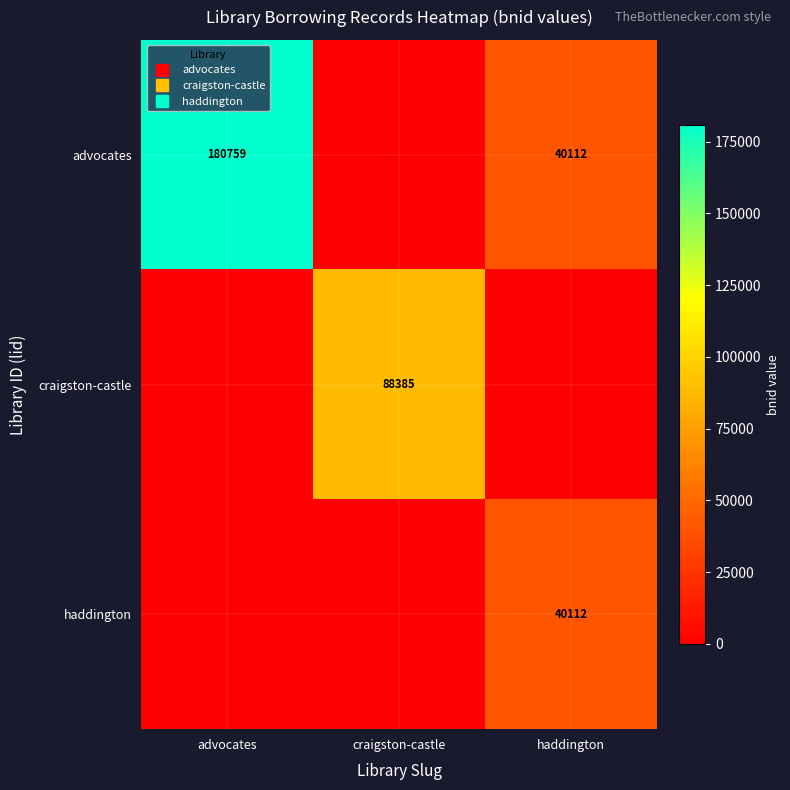

What is the average value of the advocates series?

73624